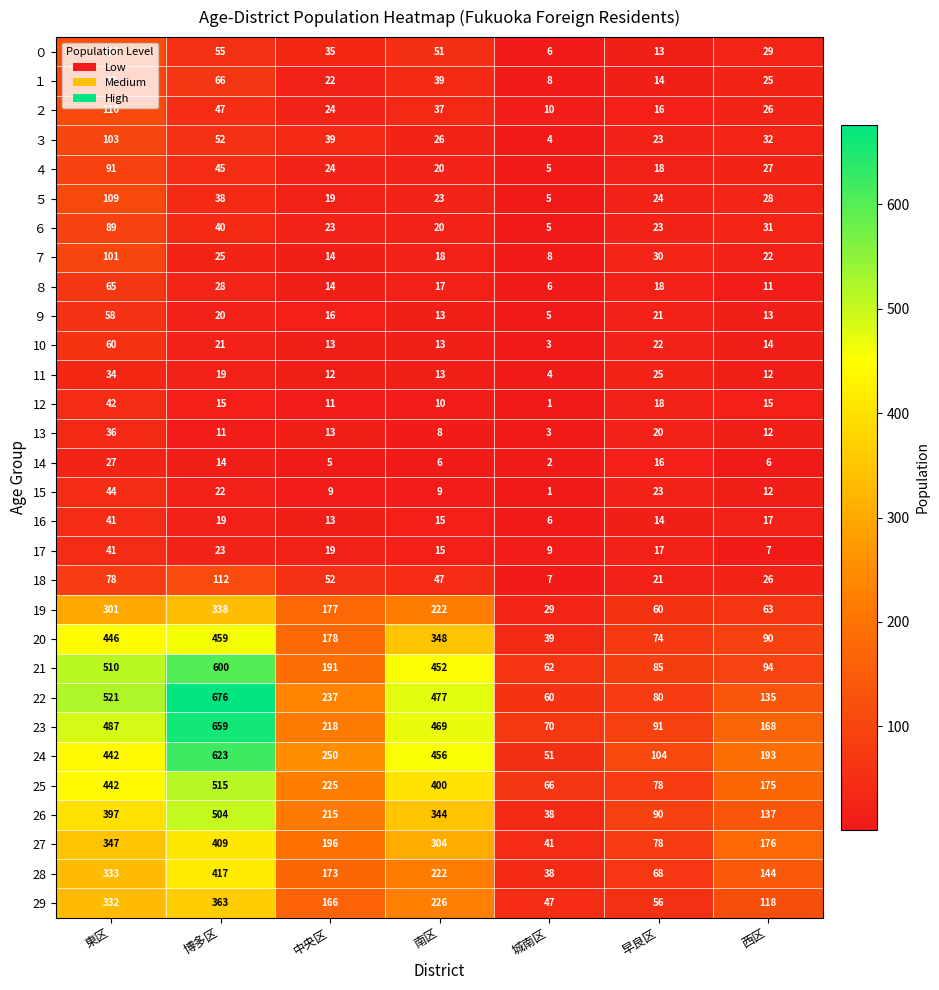

At how many categories does at least one series exceed 248?

4